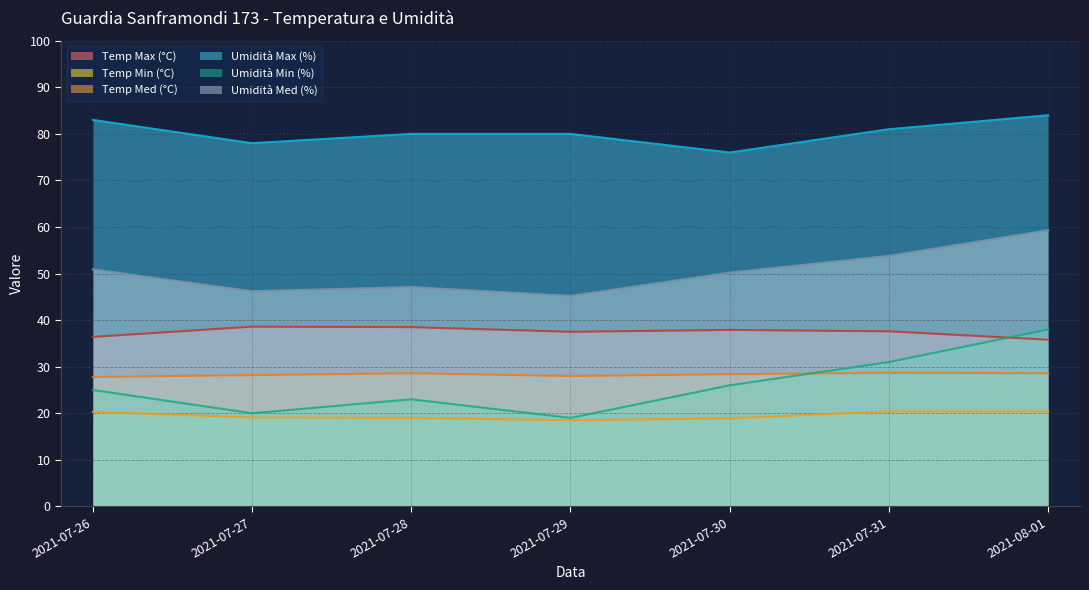

What is the value of the Umidità Med (%) point at the 1st from the left?

50.9